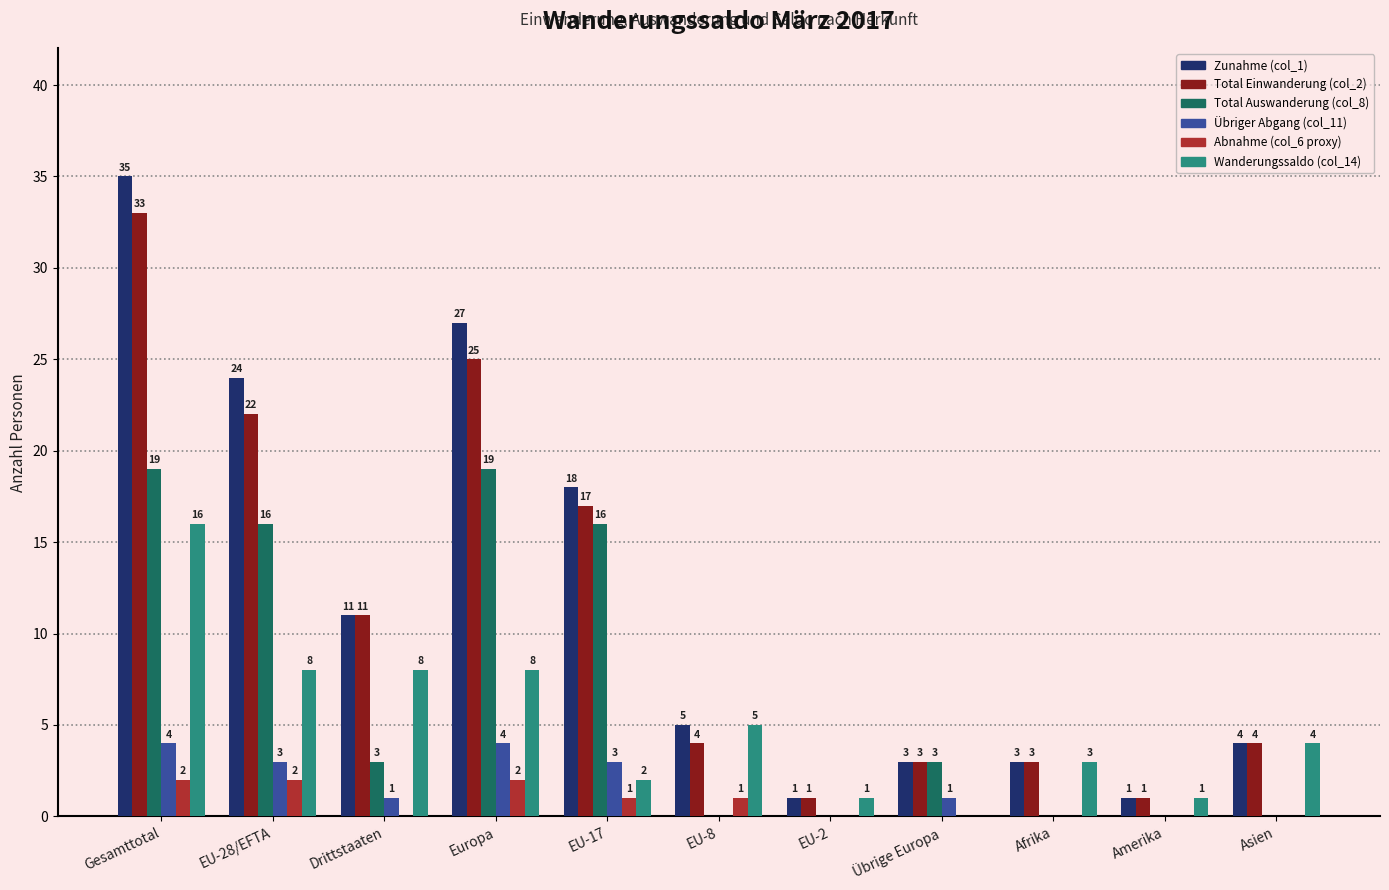

Reading left to right, extract all data points from this chart.

Zunahme (col_1): 35	24	11	27	18	5	1	3	3	1	4
Total Einwanderung (col_2): 33	22	11	25	17	4	1	3	3	1	4
Total Auswanderung (col_8): 19	16	3	19	16	0	0	3	0	0	0
Übriger Abgang (col_11): 4	3	1	4	3	0	0	1	0	0	0
Abnahme (col_6 proxy): 2	2	0	2	1	1	0	0	0	0	0
Wanderungssaldo (col_14): 16	8	8	8	2	5	1	0	3	1	4